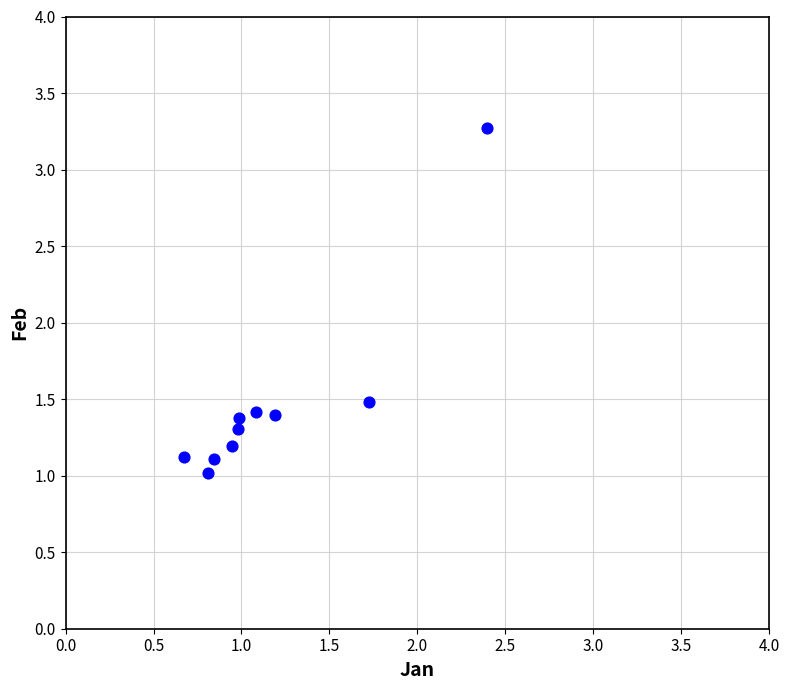

What Y value in the scatter plot is closest to 2?

1.5